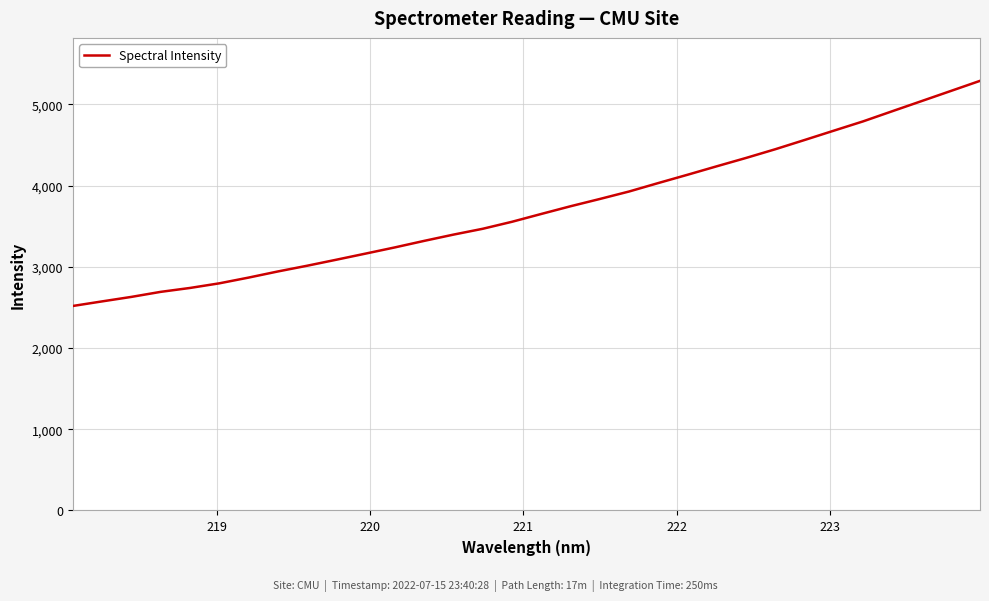

What is the difference between the maximum and minimum values?

2771.4